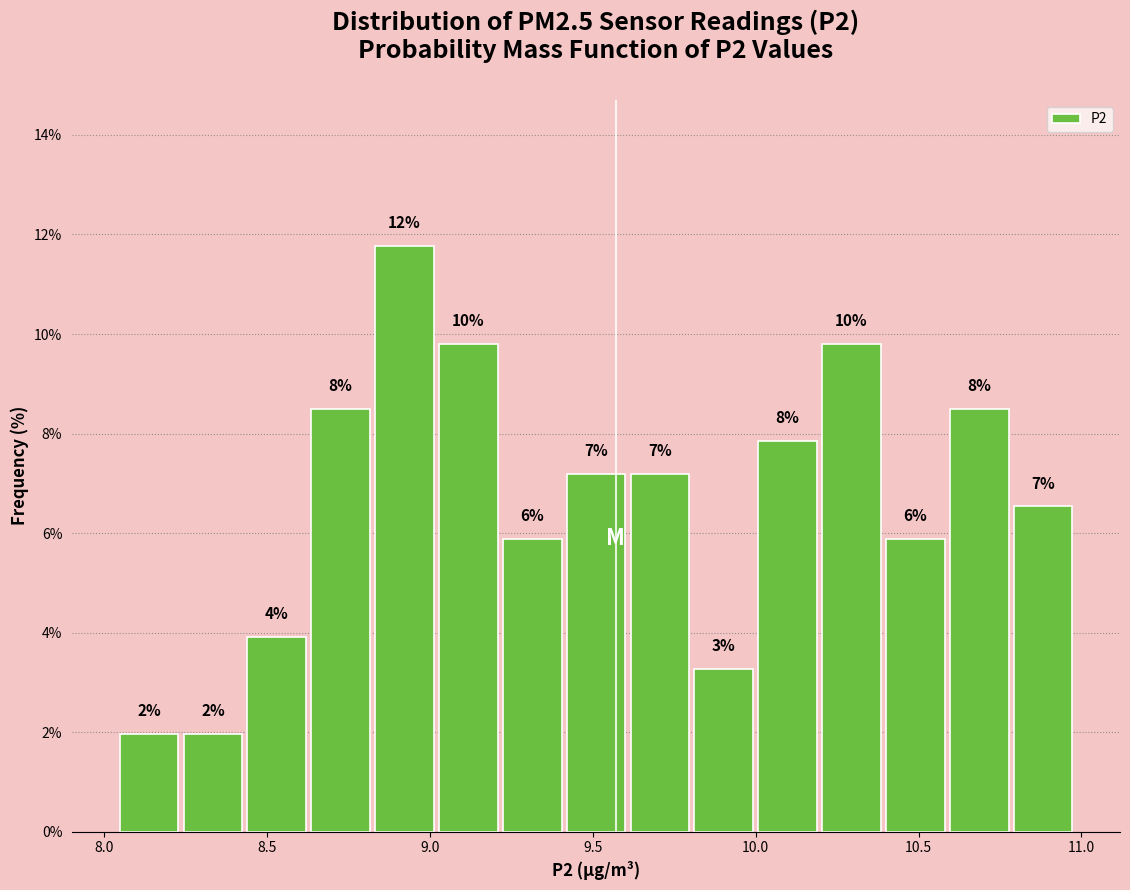

Around what value on the x-axis is the tallest bar? Give the approximate position of its centre, as read against the axis.

8.90